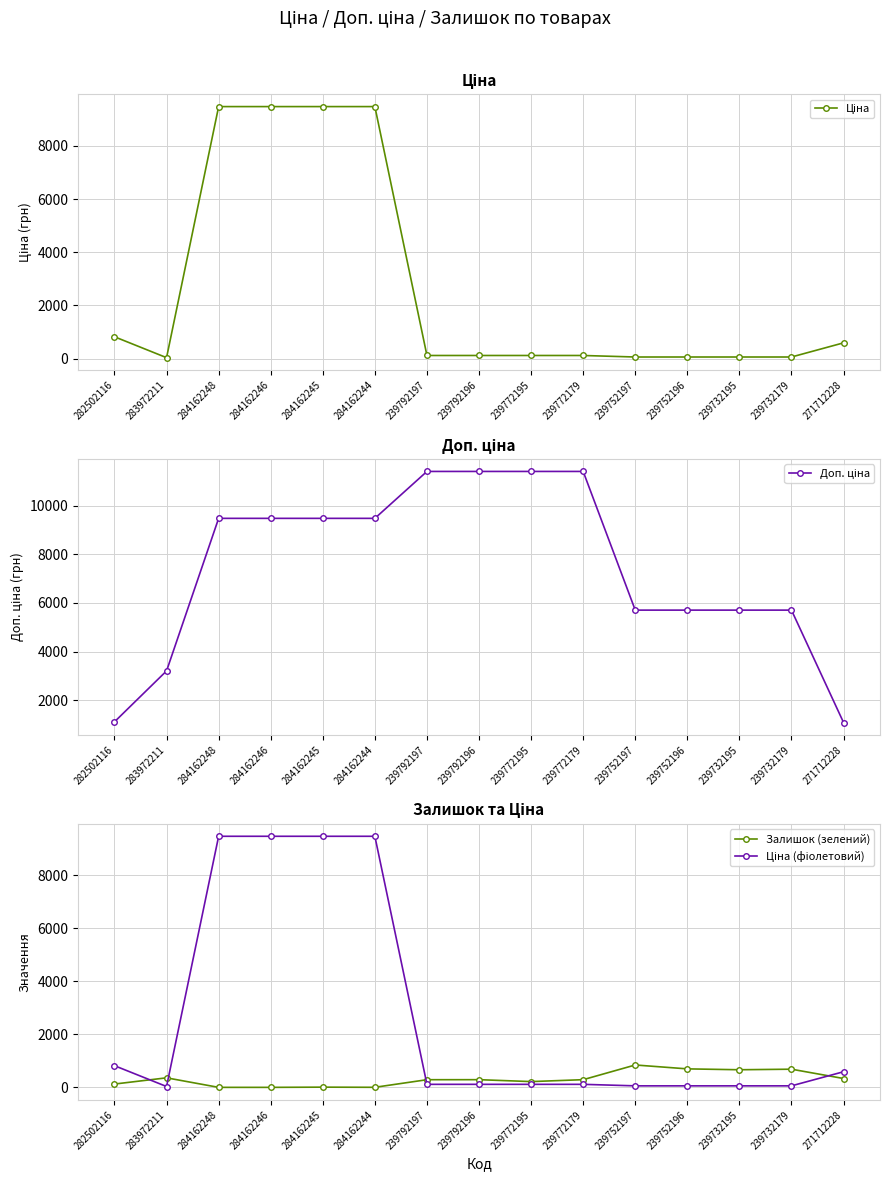

What is the difference between the Залишок (зелений) values at 239752197 and 239752196?

147.0